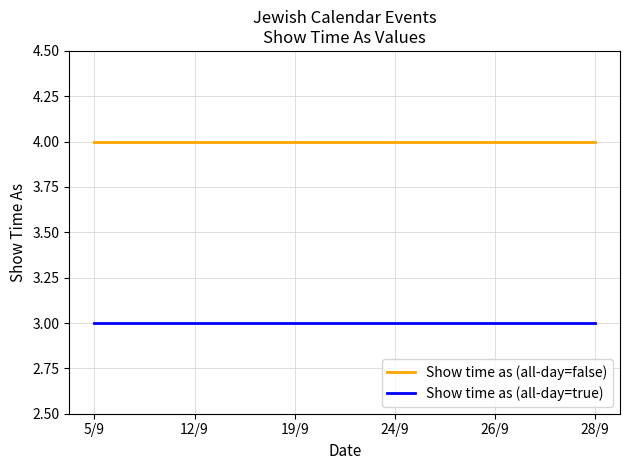

Reading left to right, list all the values displayed in this chart.

Show time as (all-day=false): 4	4	4	4	4	4	4	4	4	4	4
Show time as (all-day=true): 3	3	3	3	3	3	3	3	3	3	3